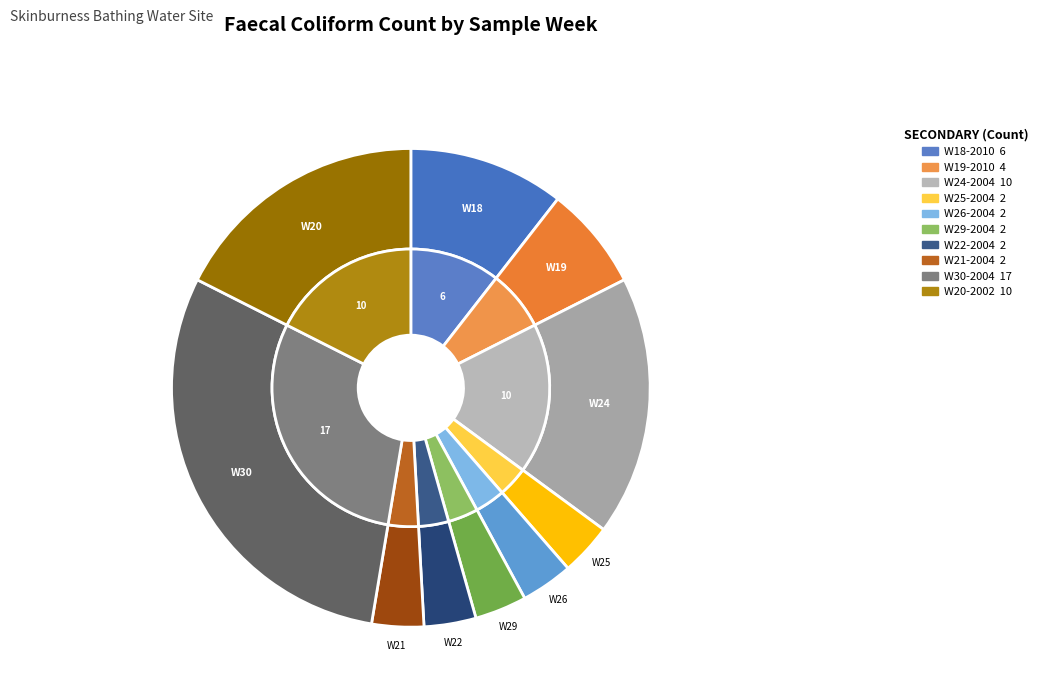

True or false: W18-2010 accounts for 11% of the total.

True